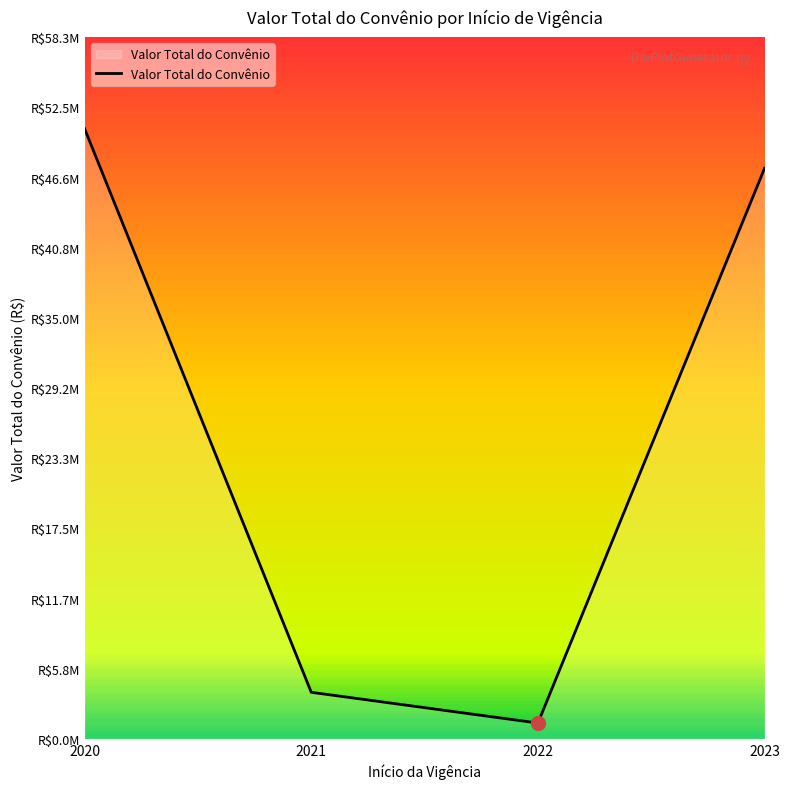

Does the chart have visible grid lines?

Yes